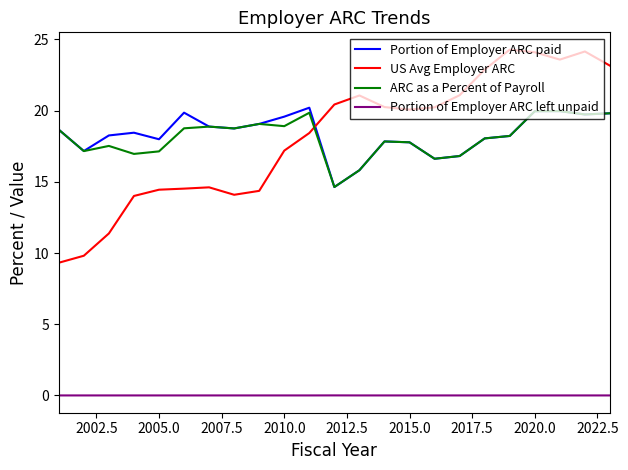

True or false: ARC as a Percent of Payroll and US Avg Employer ARC intersect in this chart.

True